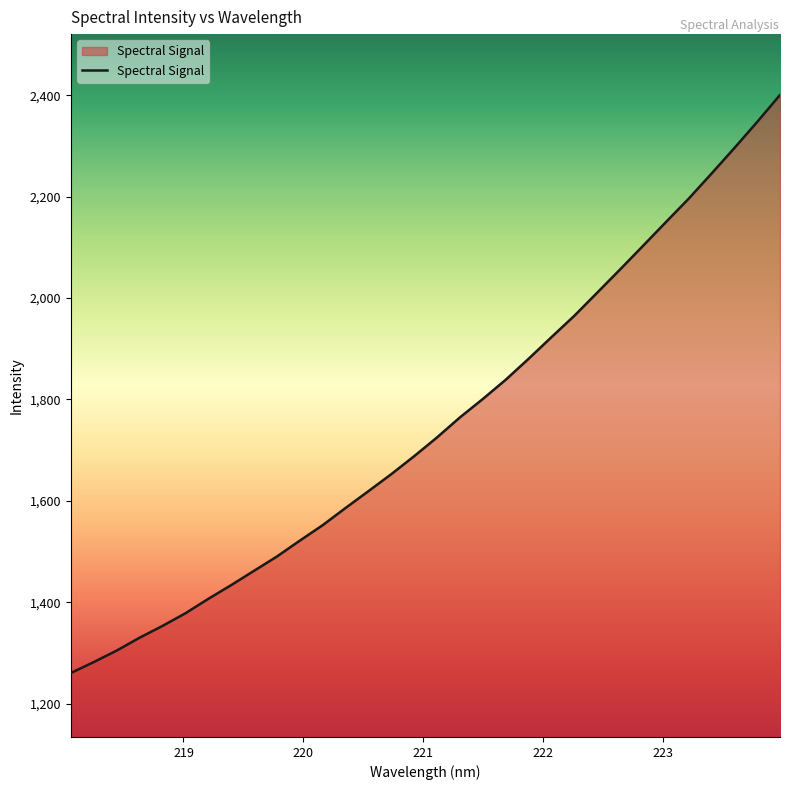

How many lines are shown in the chart?

1